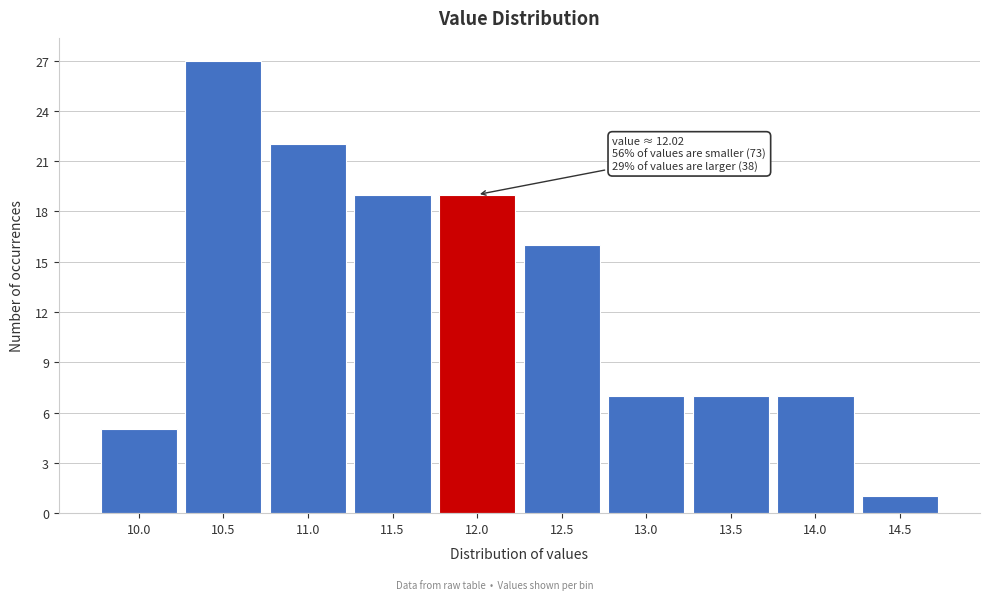

Reading left to right, list all the values displayed in this chart.

10.0=5	10.5=27	11.0=22	11.5=19	12.0=19	12.5=16	13.0=7	13.5=7	14.0=7	14.5=1